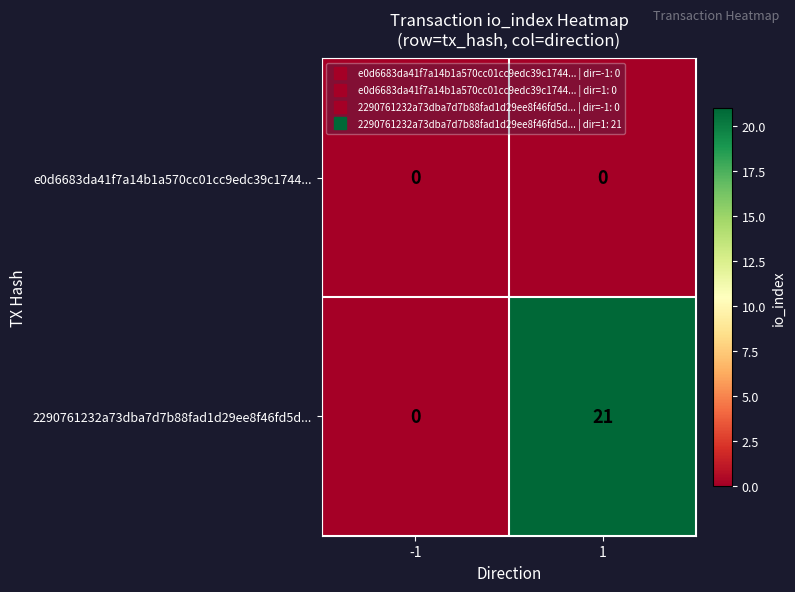

Which series changed the most between -1 and 1?

2290761232a73dba7d7b88fad1d29ee8f46fd5d...